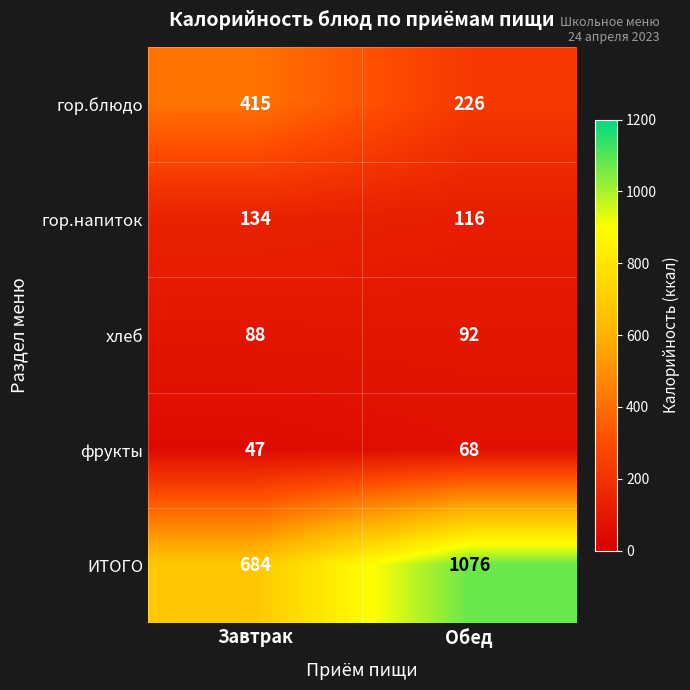

Rank the series by their maximum value, from lowest to highest.

фрукты, хлеб, гор.напиток, гор.блюдо, ИТОГО